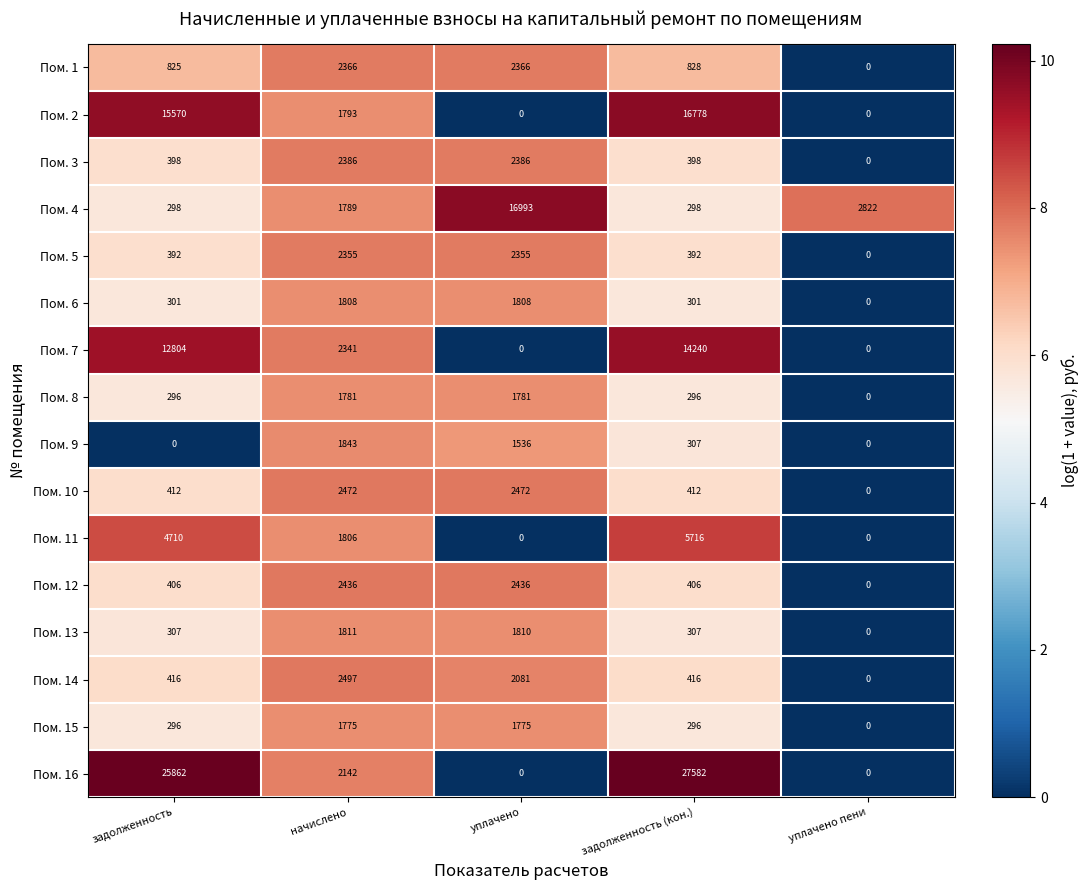

What is the maximum value for Пом. 10?

2472